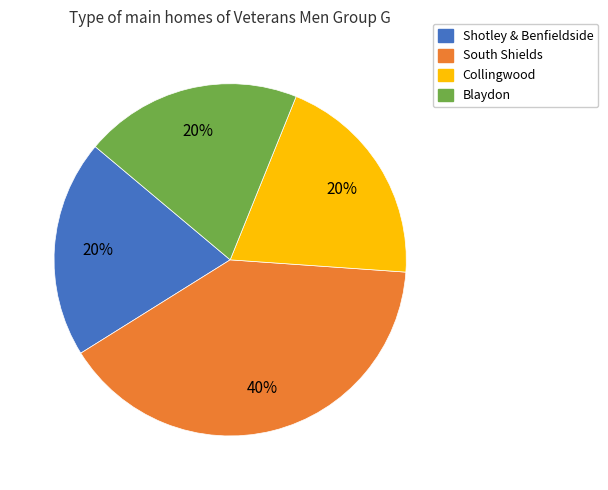

Is there any slice that represents more than half of the pie?

No